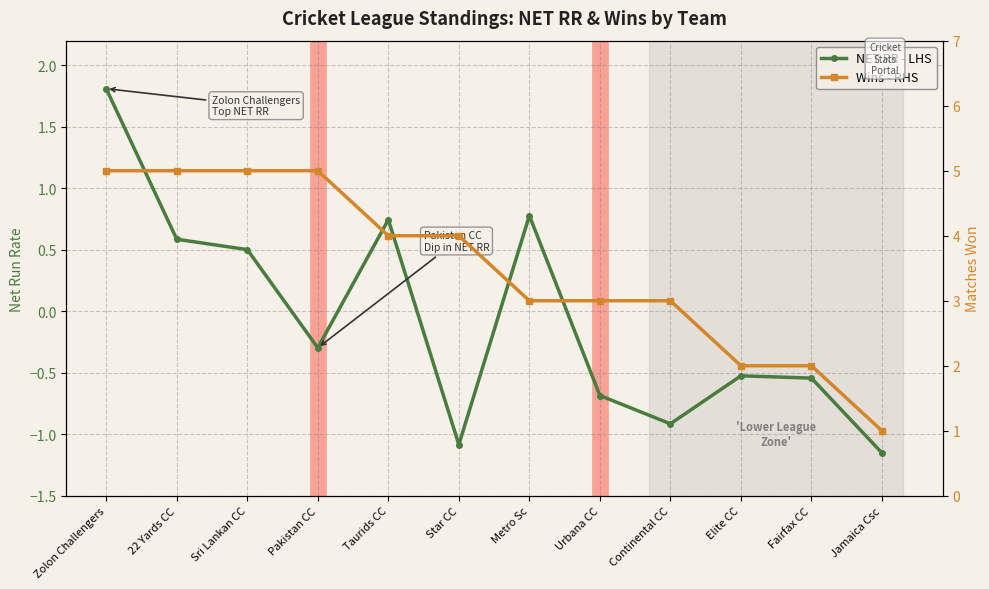

True or false: Wins - RHS has a value of 3.2 at Fairfax CC.

False